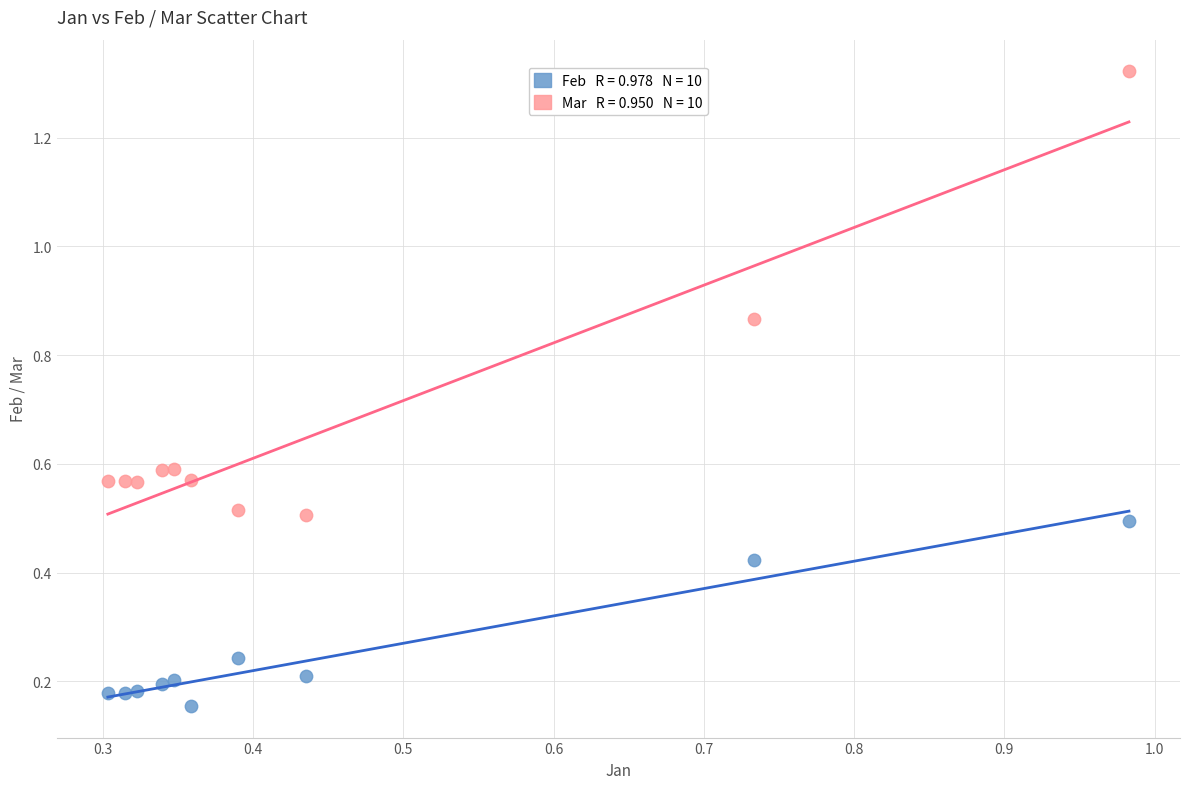

Across all data points, what is the range of Y values (max minus min)?

1.2